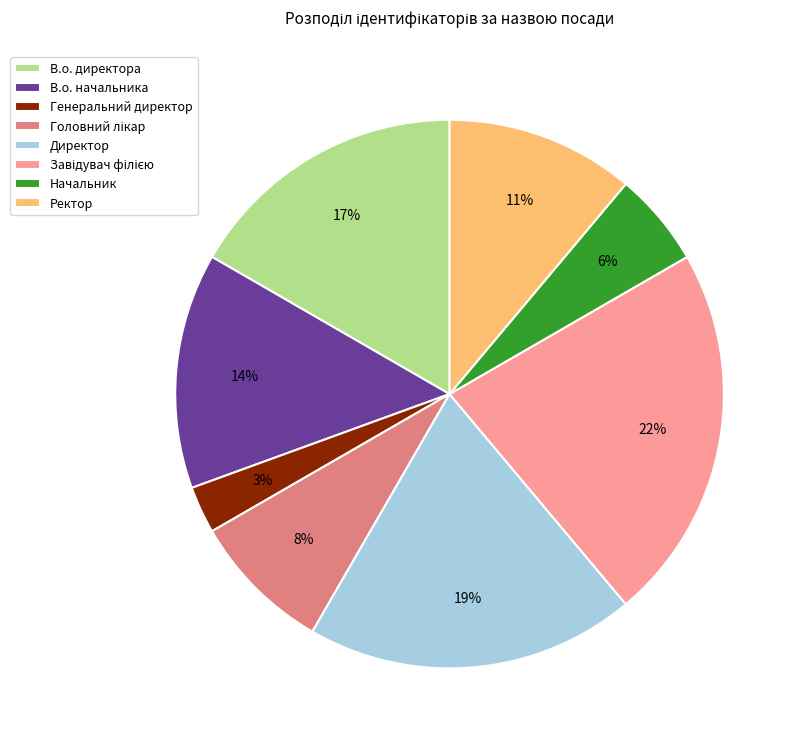

To the nearest percent, what is the difference between the largest and smallest slice percentages?

19%